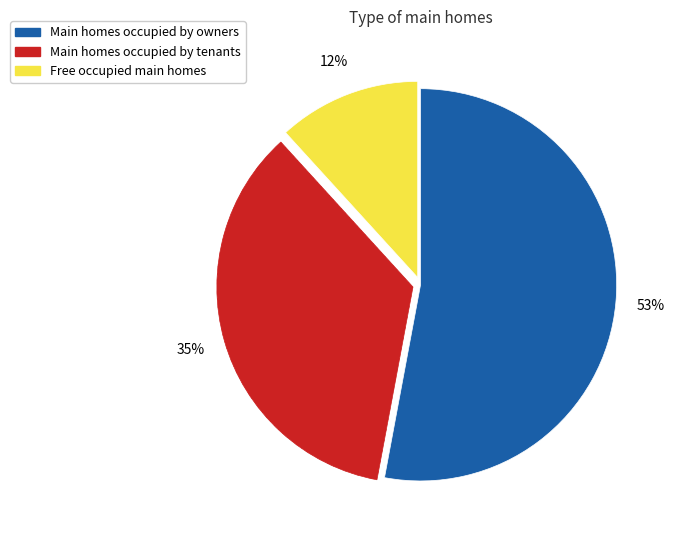

How many slices are in this pie chart?

3